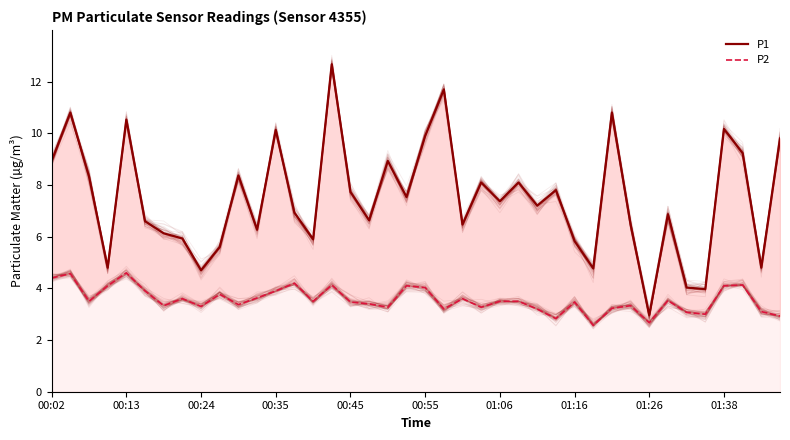

What is the average value of the P2 series?

3.6